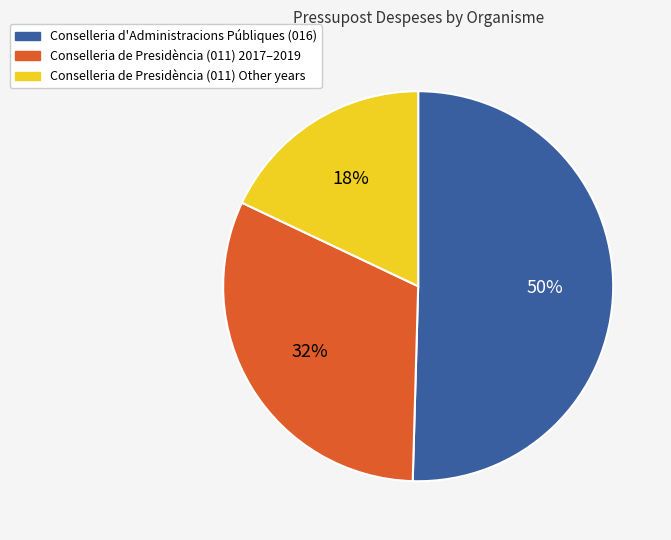

To the nearest percent, what is the average slice percentage?

33%